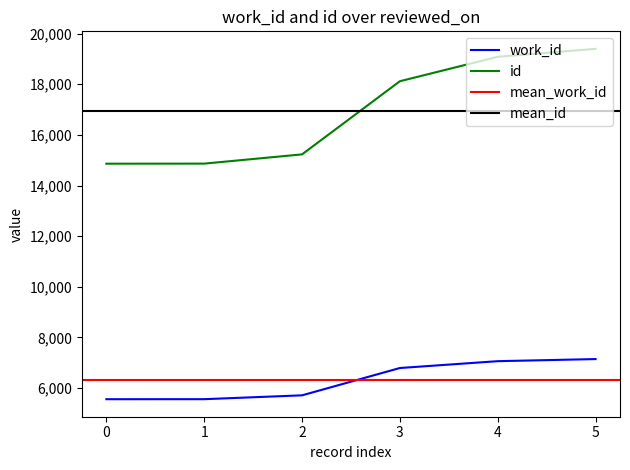

True or false: id and work_id intersect in this chart.

False